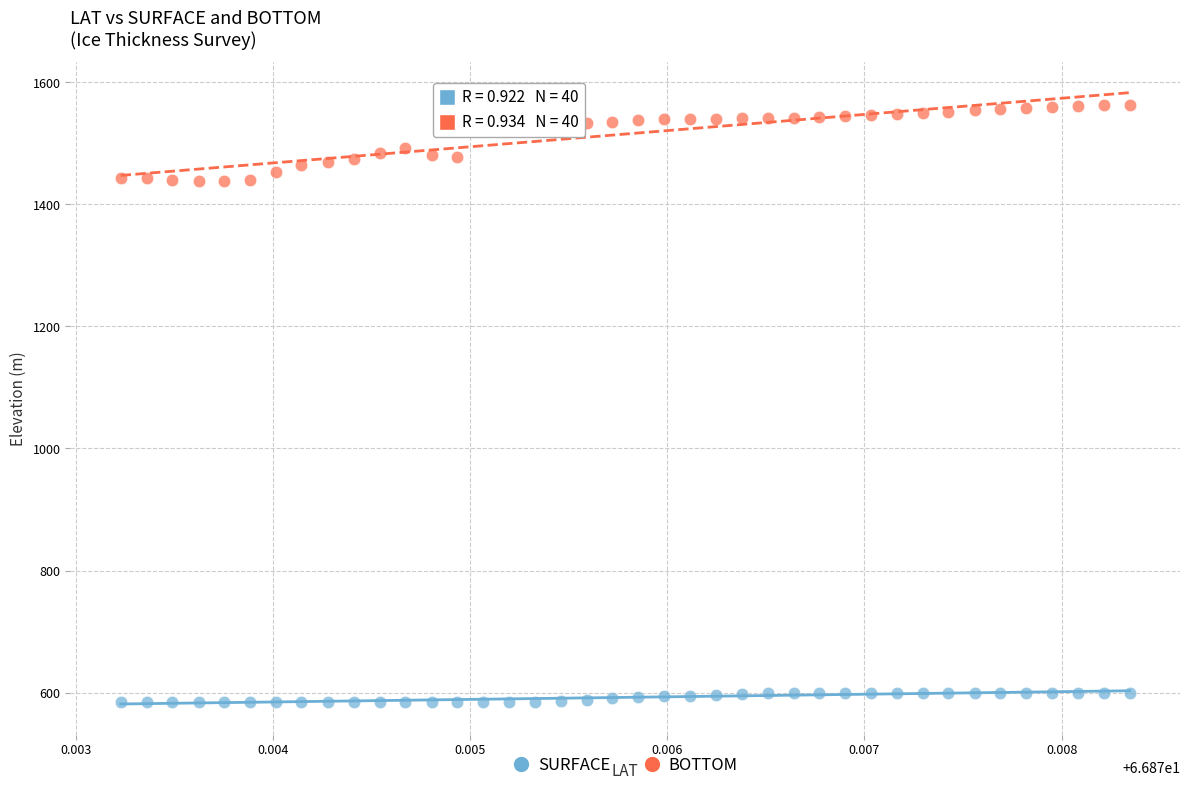

Across all data points, what is the range of Y values (max minus min)?

979.3